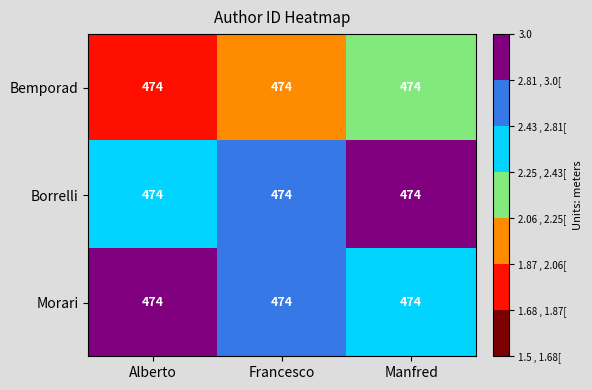

Reading right to left, list all the values displayed in this chart.

Bemporad: Manfred=474.0	Francesco=474.0	Alberto=474.0
Borrelli: Manfred=474.0	Francesco=474.0	Alberto=474.0
Morari: Manfred=474.0	Francesco=474.0	Alberto=474.0